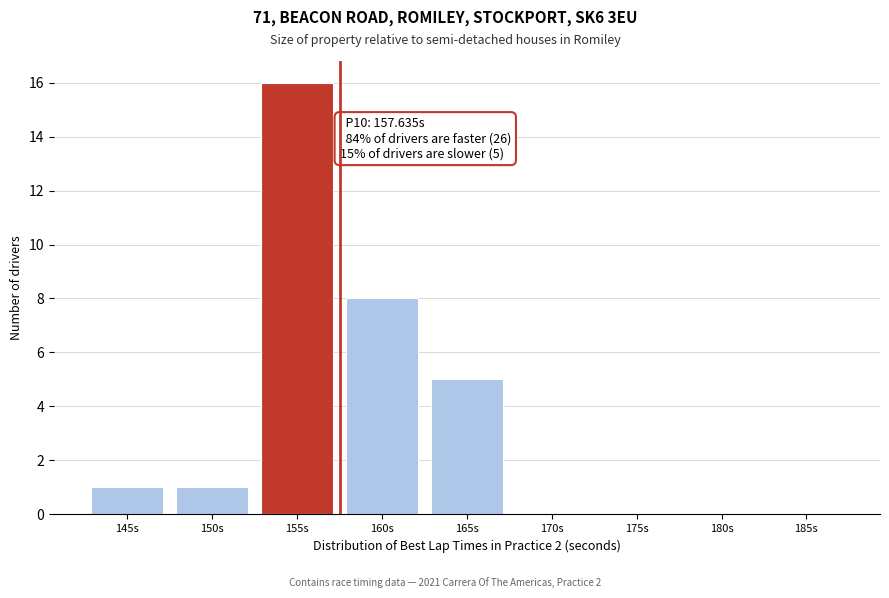

Reading left to right, extract all data points from this chart.

145s=1	150s=1	155s=16	160s=8	165s=5	170s=0	175s=0	180s=0	185s=0